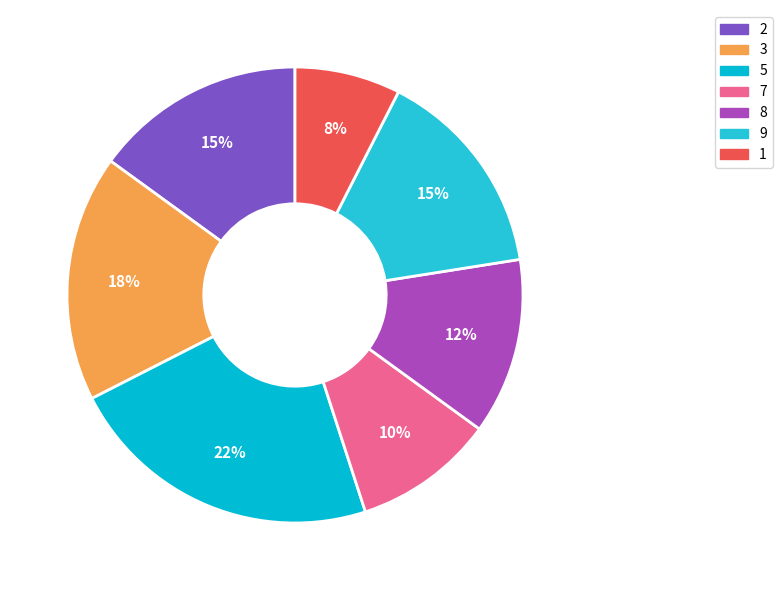

Is the sum of 8 and 5 greater than half?

No